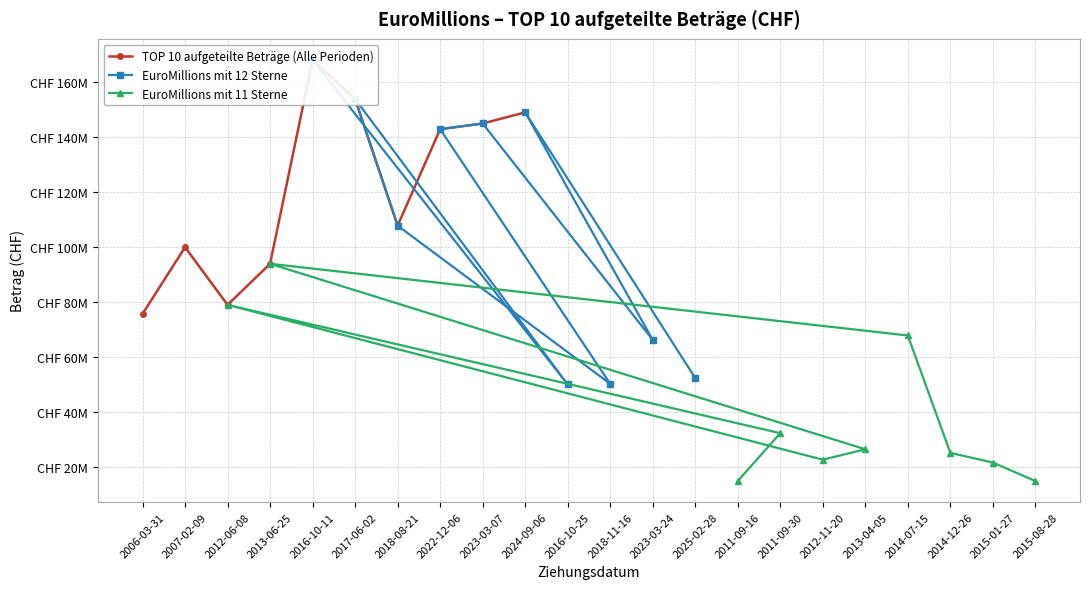

Which label corresponds to the largest value in the chart?

2016-10-11